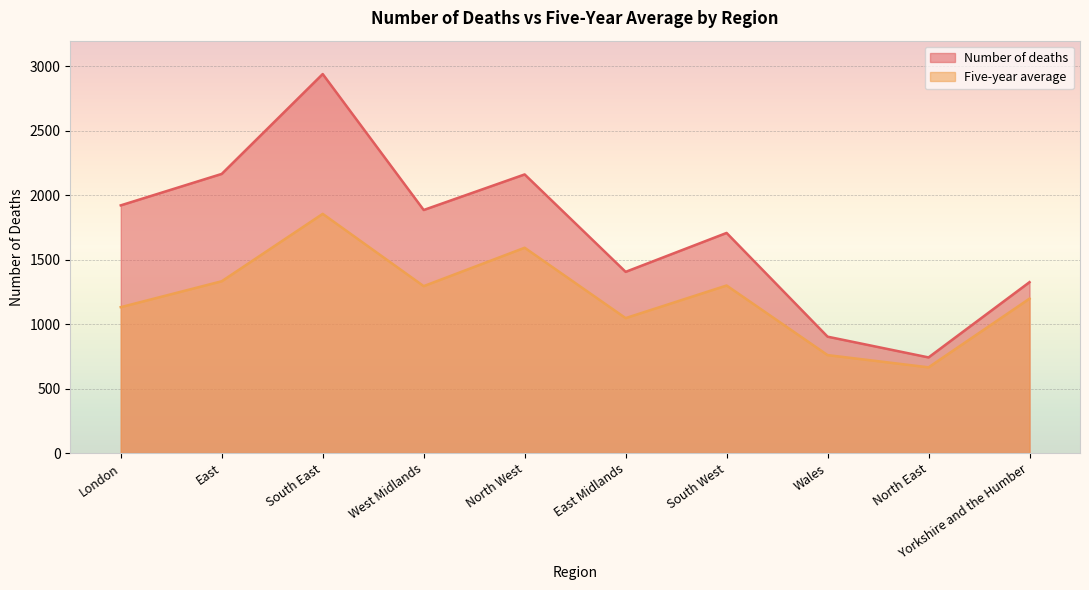

How many data points does each series have?

10